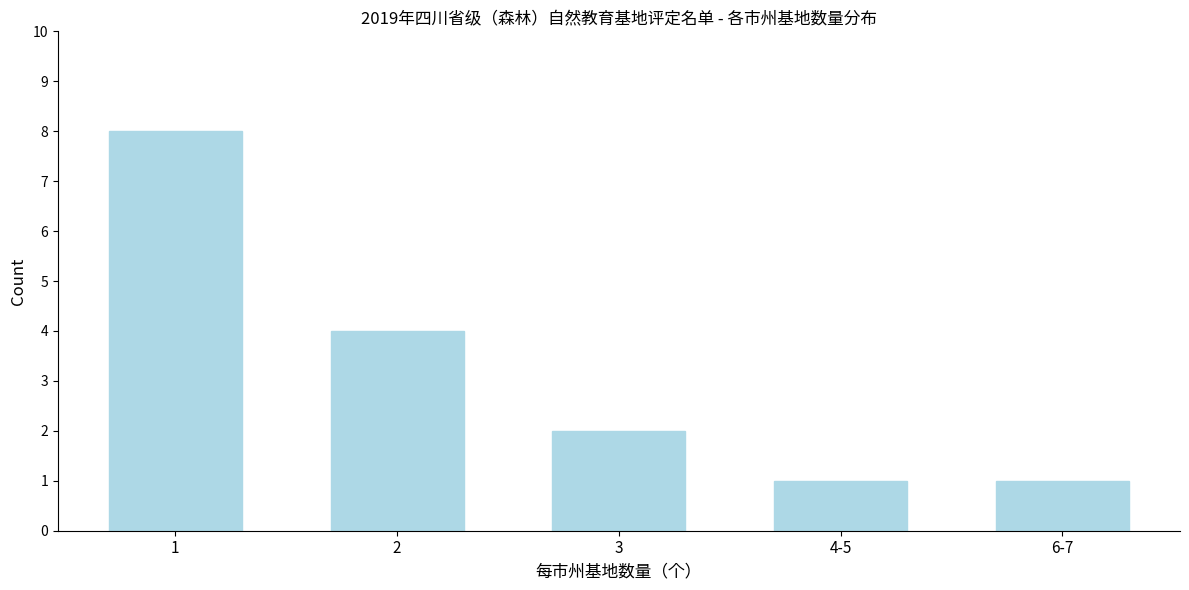

Reading left to right, list all the values displayed in this chart.

1=8	2=4	3=2	4-5=1	6-7=1